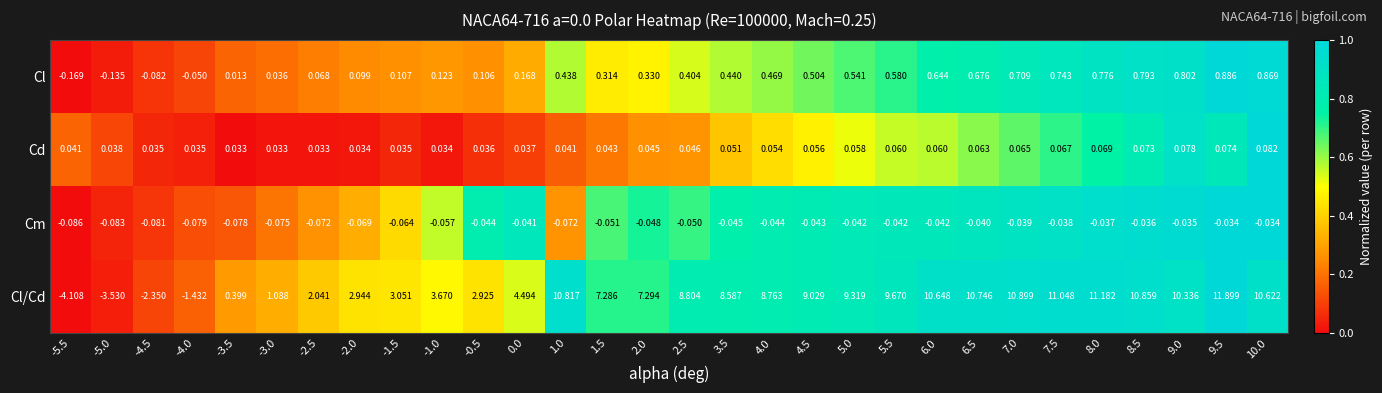

Rank the series by their maximum value, from highest to lowest.

Cl/Cd, Cl, Cd, Cm